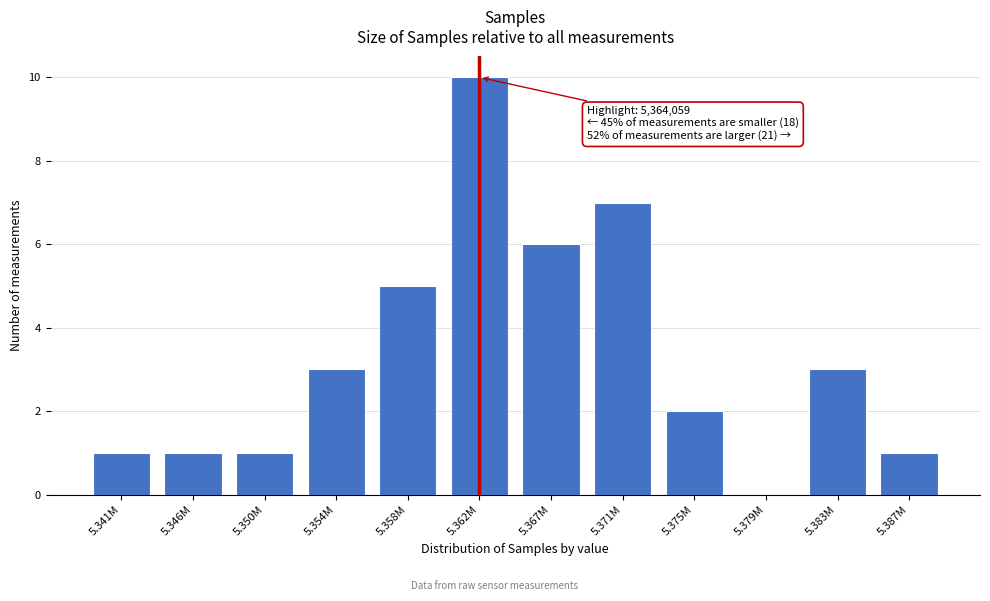

Reading right to left, extract all data points from this chart.

5.387M=1	5.383M=3	5.379M=0	5.375M=2	5.371M=7	5.367M=6	5.362M=10	5.358M=5	5.354M=3	5.350M=1	5.346M=1	5.341M=1